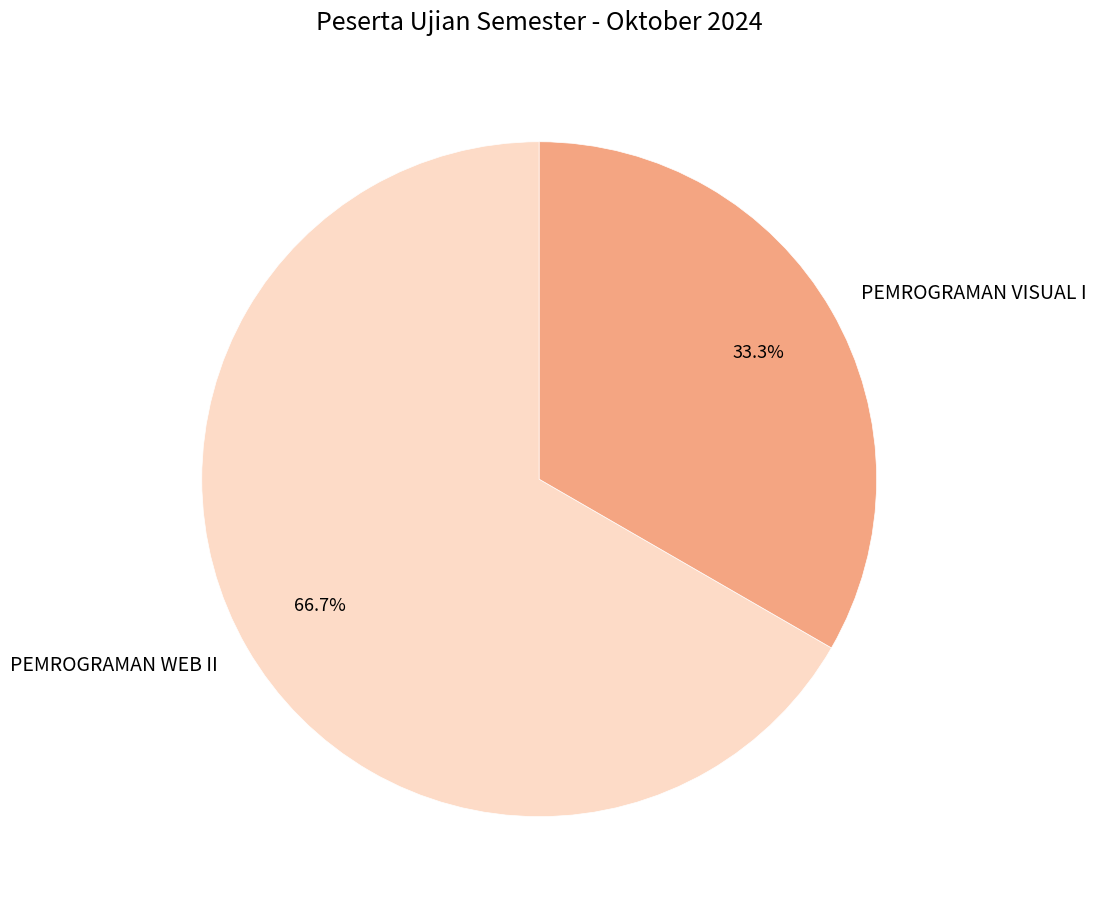

True or false: PEMROGRAMAN VISUAL I accounts for 47% of the total.

False